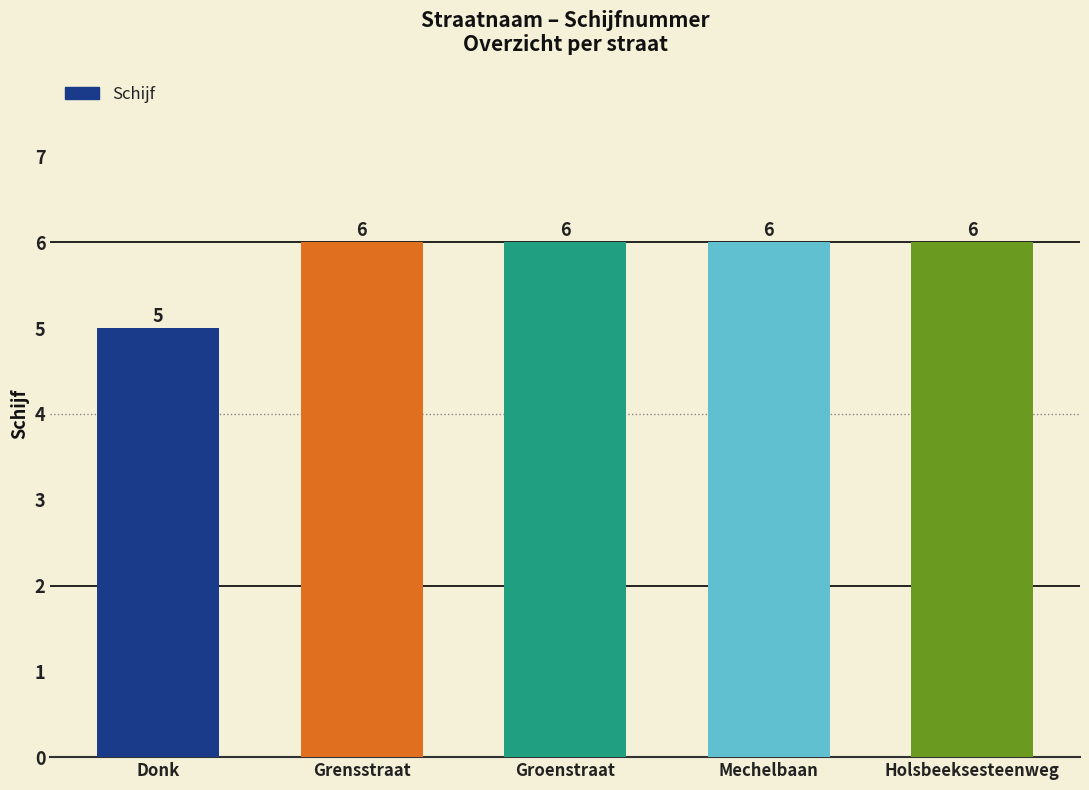

What is the label of the 2nd bar from the right?

Mechelbaan